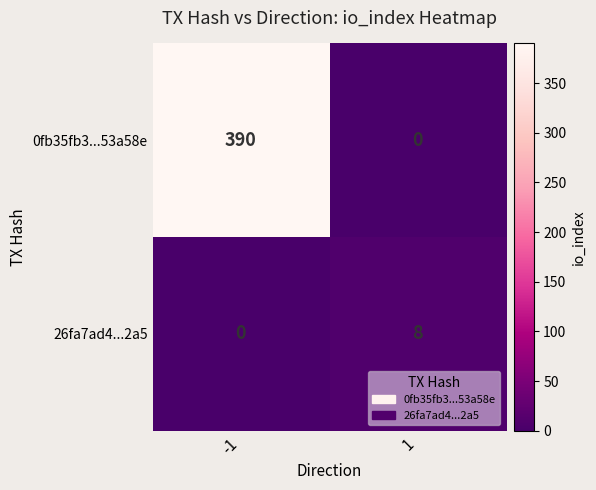

Reading right to left, transcribe all the data shown in this chart.

0fb35fb3...53a58e: 1=0	-1=390
26fa7ad4...2a5: 1=8	-1=0